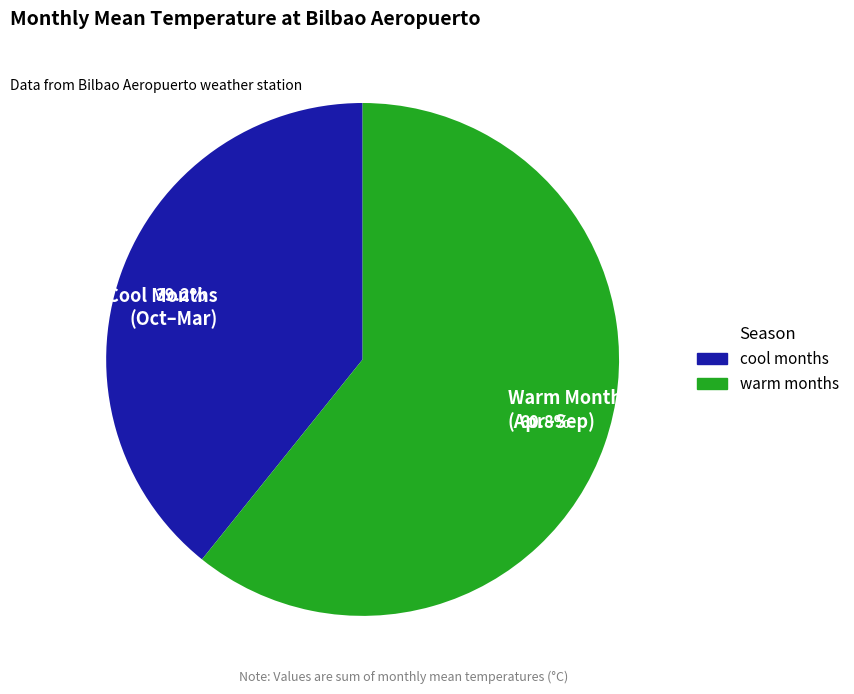

What percentage is NOT represented by Warm Months (Apr–Sep)?

39.2%